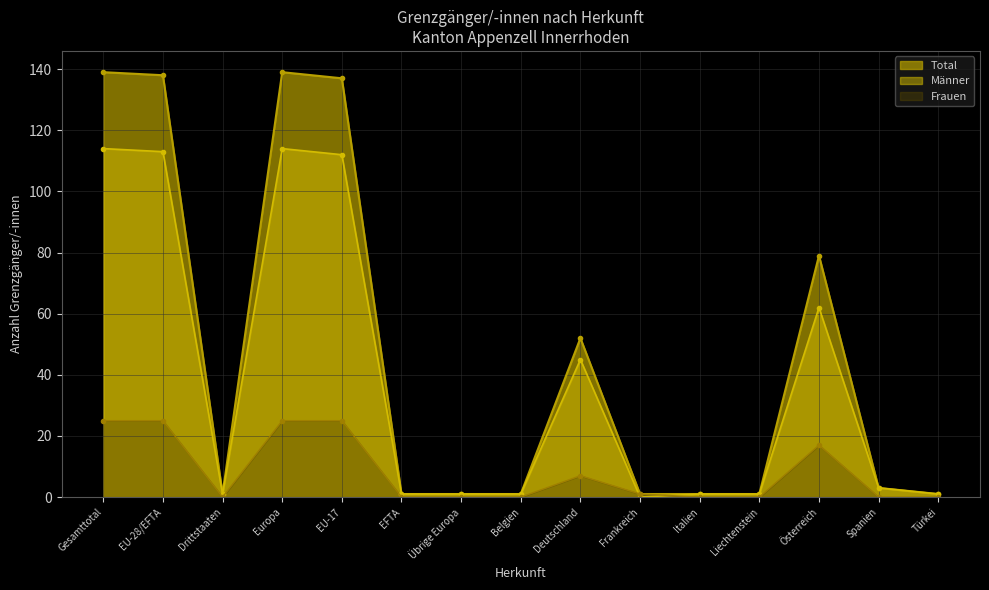

What is the average value of the Total series?

46